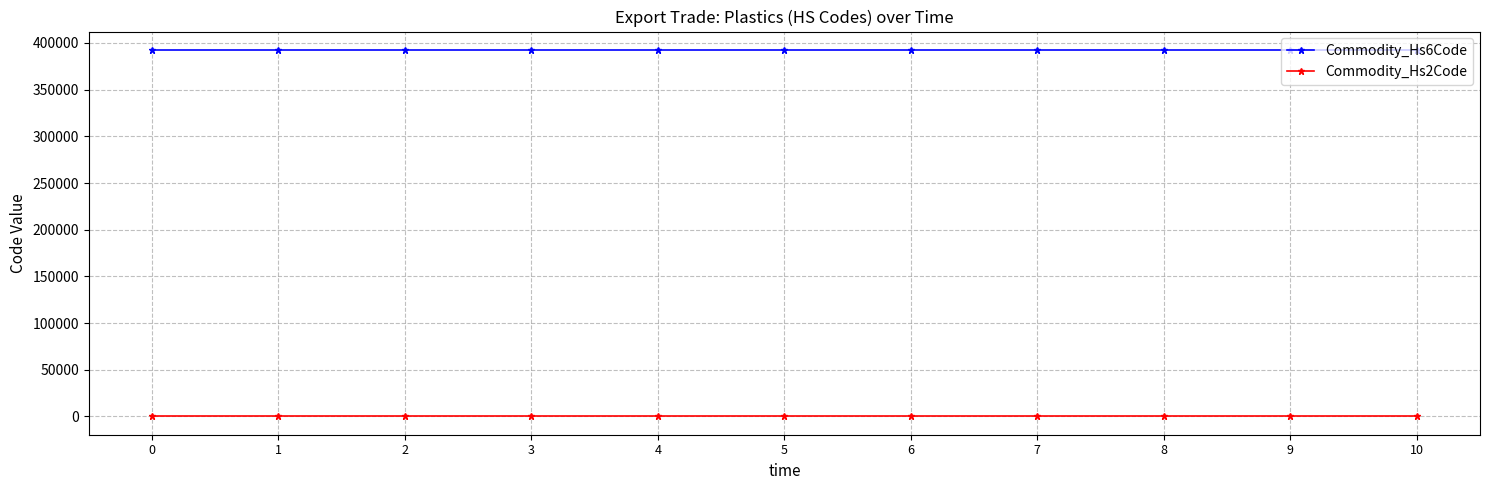

What is the sum of the Commodity_Hs6Code values at 1 and 6?

785240